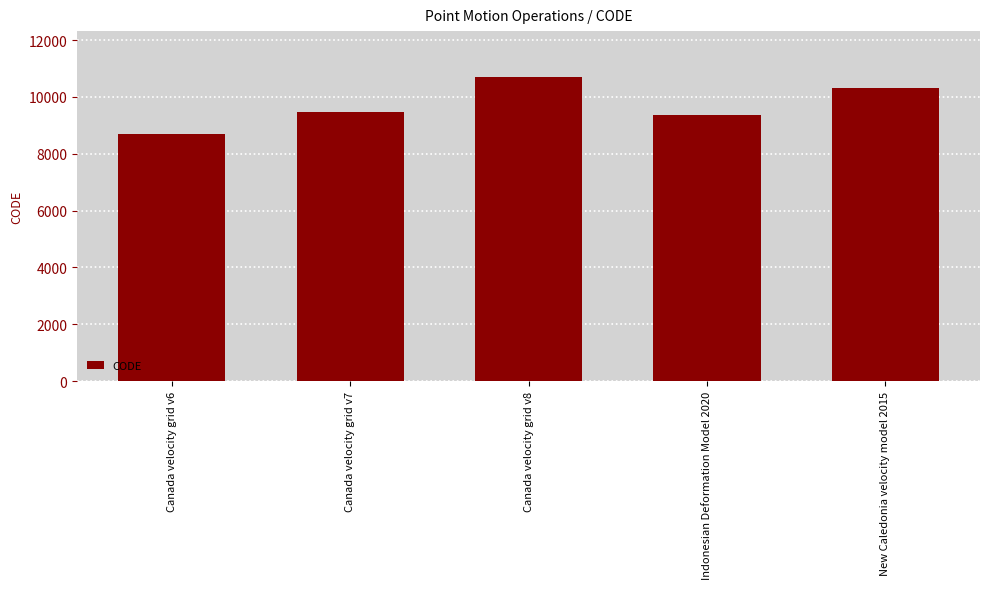

True or false: the data shows 9483 at Canada velocity grid v7.

True